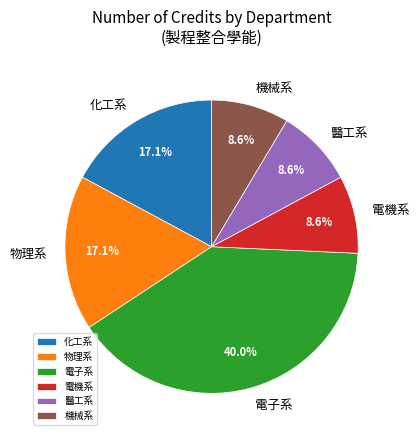

To the nearest percent, what percentage of the pie is 電子系?

40%